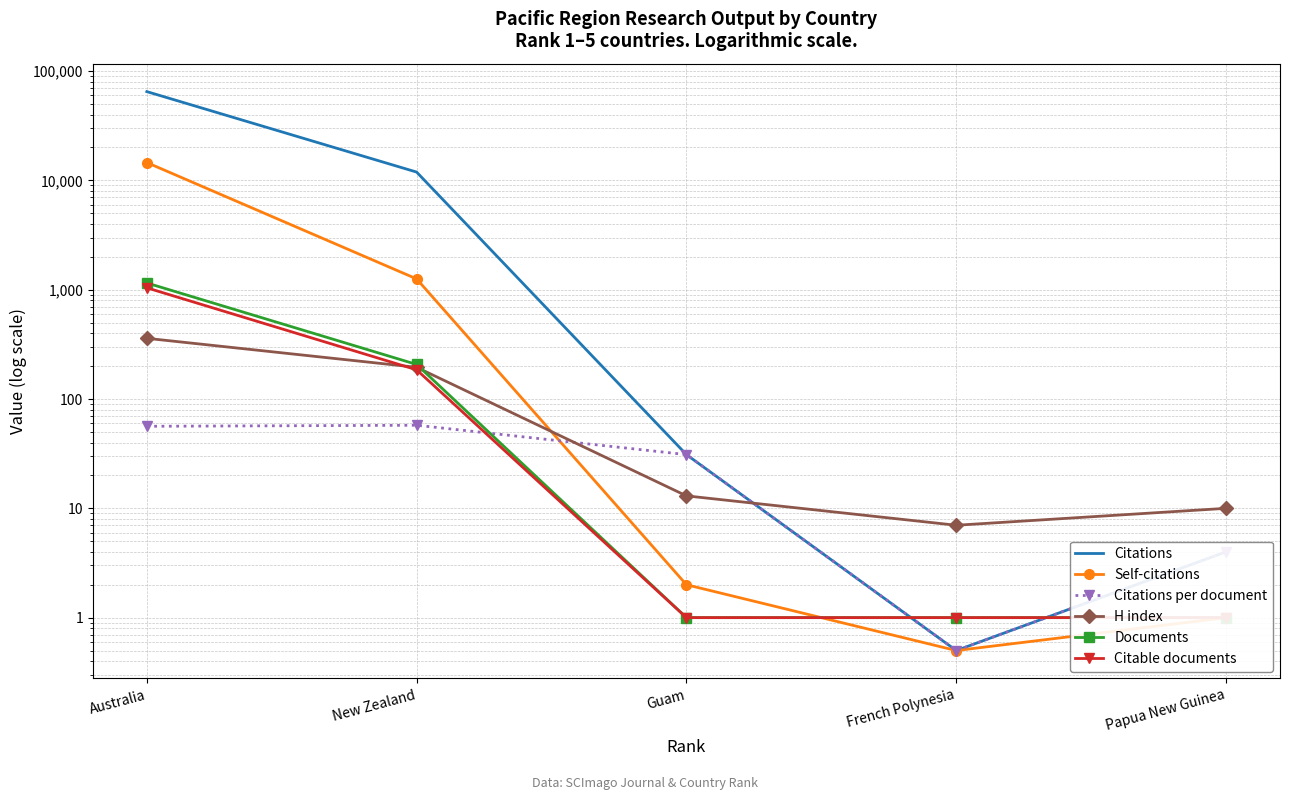

Is it true that H index equals 285.2 at New Zealand?

False